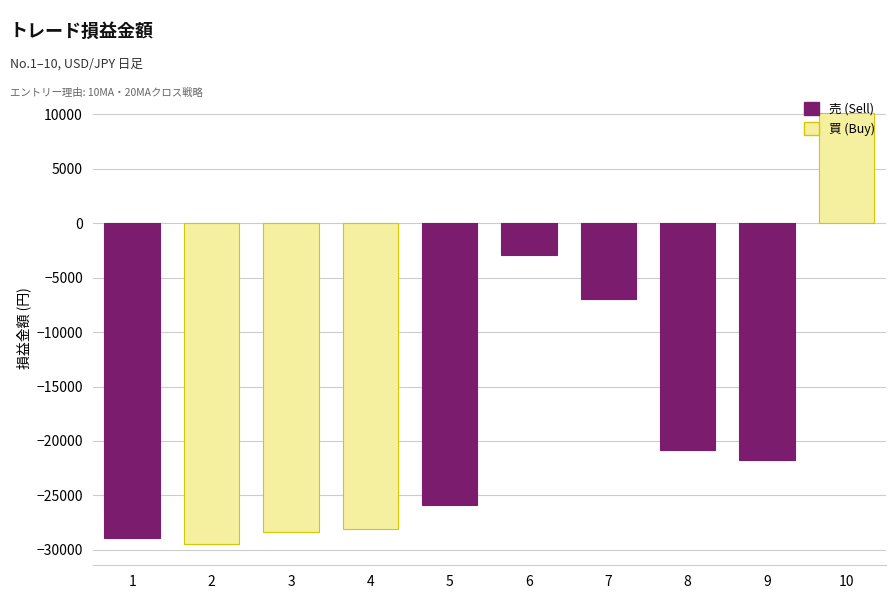

How many values are below -21789?

6